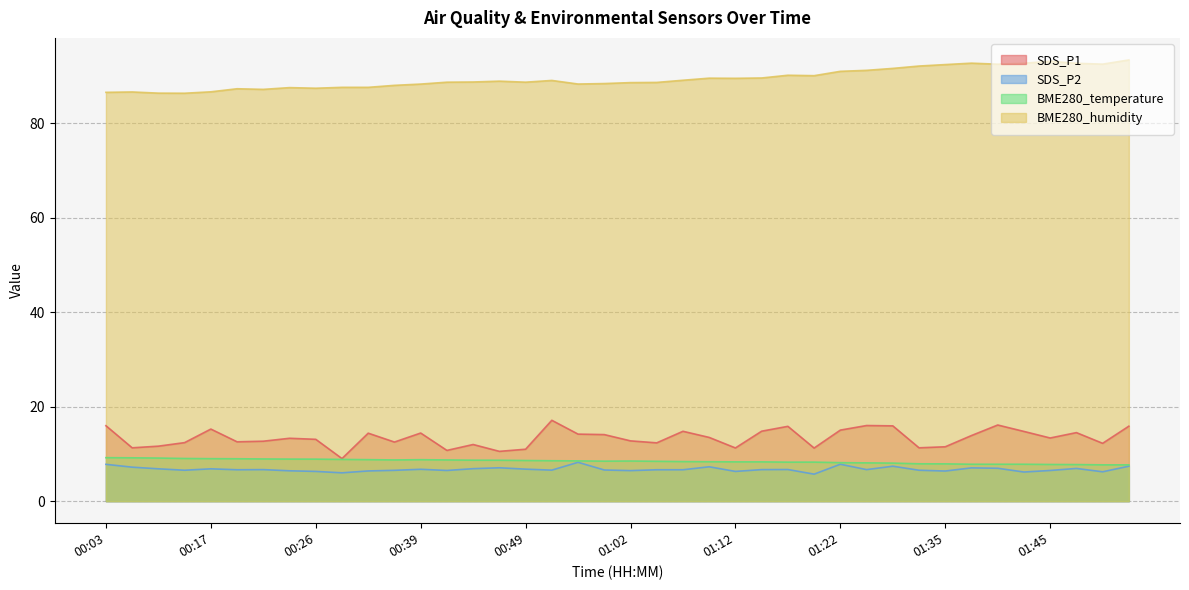

What is the value of the SDS_P2 point at the 40th from the left?

7.4